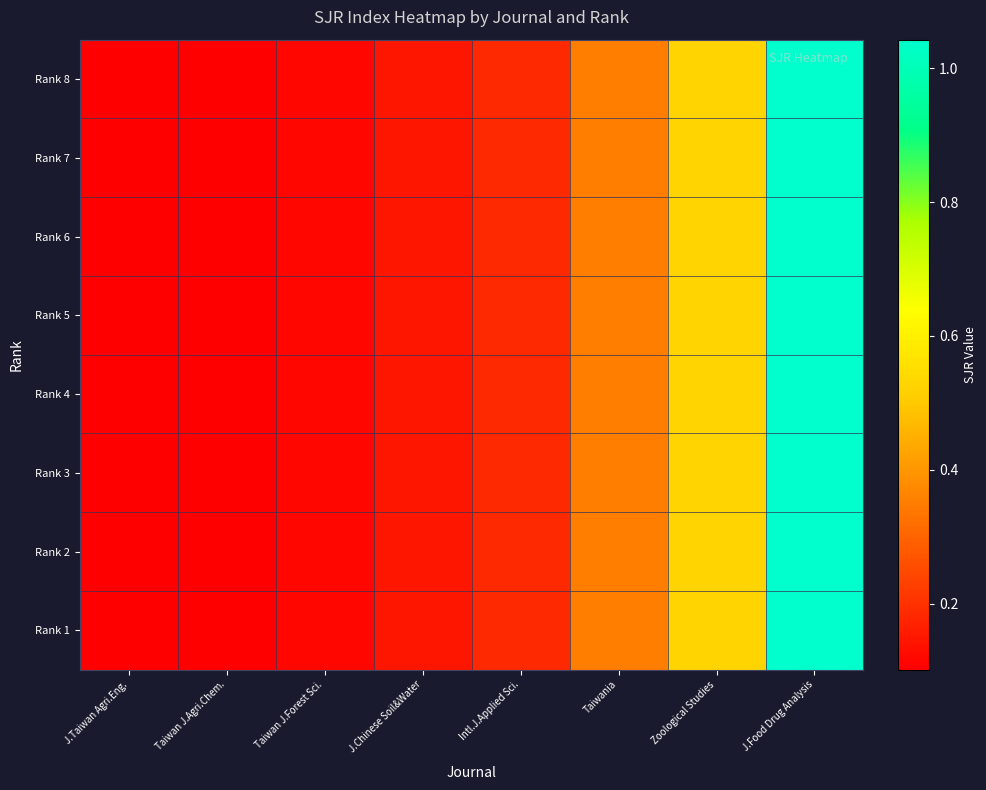

Reading left to right, transcribe all the data shown in this chart.

Rank 8: J.Taiwan Agri.Eng.=0.1	Taiwan J.Agri.Chem.=0.1	Taiwan J.Forest Sci.=0.1	J.Chinese Soil&Water=0.1	Intl.J.Applied Sci.=0.2	Taiwania=0.4	Zoological Studies=0.5	J.Food Drug Analysis=1.0
Rank 7: J.Taiwan Agri.Eng.=0.1	Taiwan J.Agri.Chem.=0.1	Taiwan J.Forest Sci.=0.1	J.Chinese Soil&Water=0.1	Intl.J.Applied Sci.=0.2	Taiwania=0.4	Zoological Studies=0.5	J.Food Drug Analysis=1.0
Rank 6: J.Taiwan Agri.Eng.=0.1	Taiwan J.Agri.Chem.=0.1	Taiwan J.Forest Sci.=0.1	J.Chinese Soil&Water=0.1	Intl.J.Applied Sci.=0.2	Taiwania=0.4	Zoological Studies=0.5	J.Food Drug Analysis=1.0
Rank 5: J.Taiwan Agri.Eng.=0.1	Taiwan J.Agri.Chem.=0.1	Taiwan J.Forest Sci.=0.1	J.Chinese Soil&Water=0.1	Intl.J.Applied Sci.=0.2	Taiwania=0.4	Zoological Studies=0.5	J.Food Drug Analysis=1.0
Rank 4: J.Taiwan Agri.Eng.=0.1	Taiwan J.Agri.Chem.=0.1	Taiwan J.Forest Sci.=0.1	J.Chinese Soil&Water=0.1	Intl.J.Applied Sci.=0.2	Taiwania=0.4	Zoological Studies=0.5	J.Food Drug Analysis=1.0
Rank 3: J.Taiwan Agri.Eng.=0.1	Taiwan J.Agri.Chem.=0.1	Taiwan J.Forest Sci.=0.1	J.Chinese Soil&Water=0.1	Intl.J.Applied Sci.=0.2	Taiwania=0.4	Zoological Studies=0.5	J.Food Drug Analysis=1.0
Rank 2: J.Taiwan Agri.Eng.=0.1	Taiwan J.Agri.Chem.=0.1	Taiwan J.Forest Sci.=0.1	J.Chinese Soil&Water=0.1	Intl.J.Applied Sci.=0.2	Taiwania=0.4	Zoological Studies=0.5	J.Food Drug Analysis=1.0
Rank 1: J.Taiwan Agri.Eng.=0.1	Taiwan J.Agri.Chem.=0.1	Taiwan J.Forest Sci.=0.1	J.Chinese Soil&Water=0.1	Intl.J.Applied Sci.=0.2	Taiwania=0.4	Zoological Studies=0.5	J.Food Drug Analysis=1.0